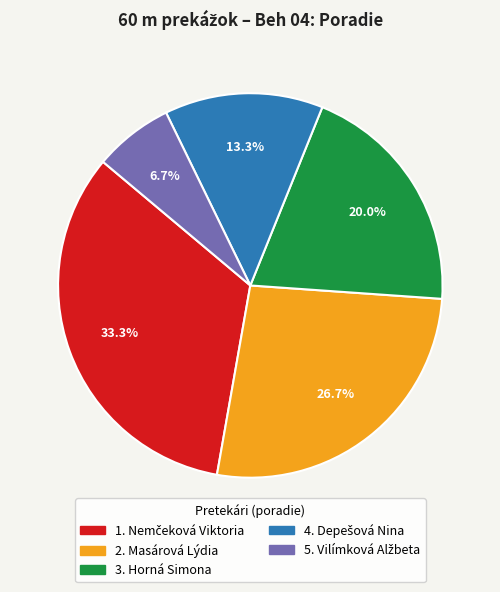

How many segments does this pie chart have?

5